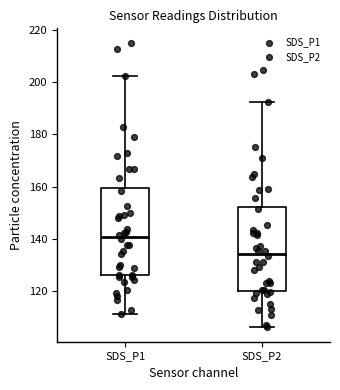

Reading left to right, read every box against the y-axis: the position of its median line, the range the box covers, and the ends of its whiskers. The values are not printed on the chart, so give them approximately, as read against the axis.

SDS_P1: median 140, box 126 to 160, whiskers 112 to 202
SDS_P2: median 134, box 120 to 152, whiskers 106 to 192